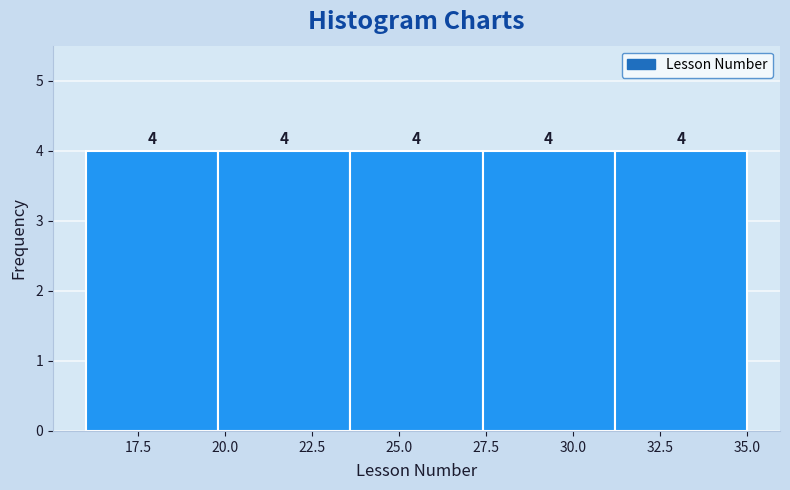

What is the height of the bar covering 19.8 to 23.6 on the x-axis? The bar edges are not printed on the chart, so give them approximately, as read against the axis.

4